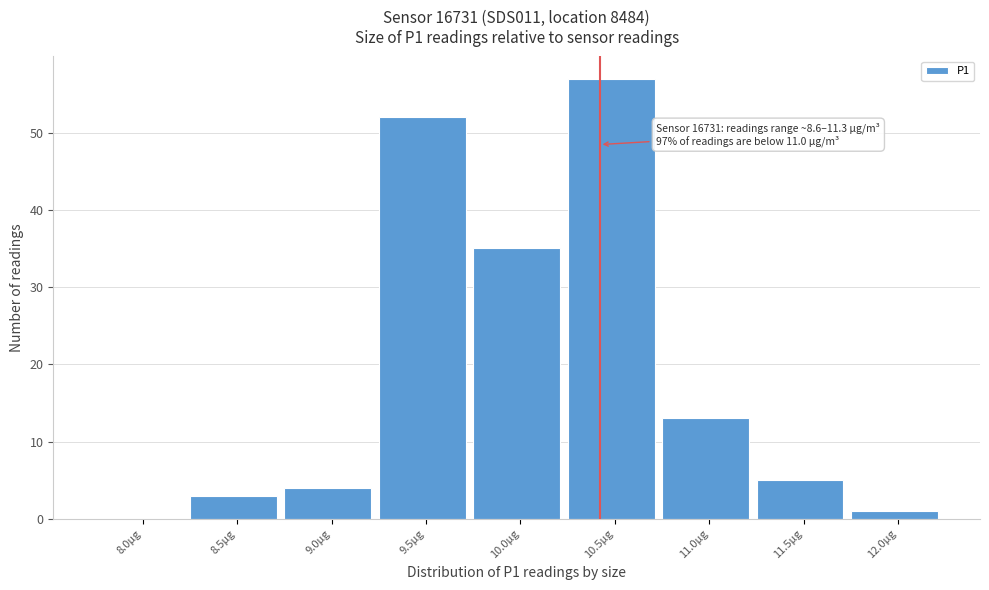

Reading left to right, what are all the values shown in this chart?

8.0µg=0	8.5µg=3	9.0µg=4	9.5µg=52	10.0µg=35	10.5µg=57	11.0µg=13	11.5µg=5	12.0µg=1